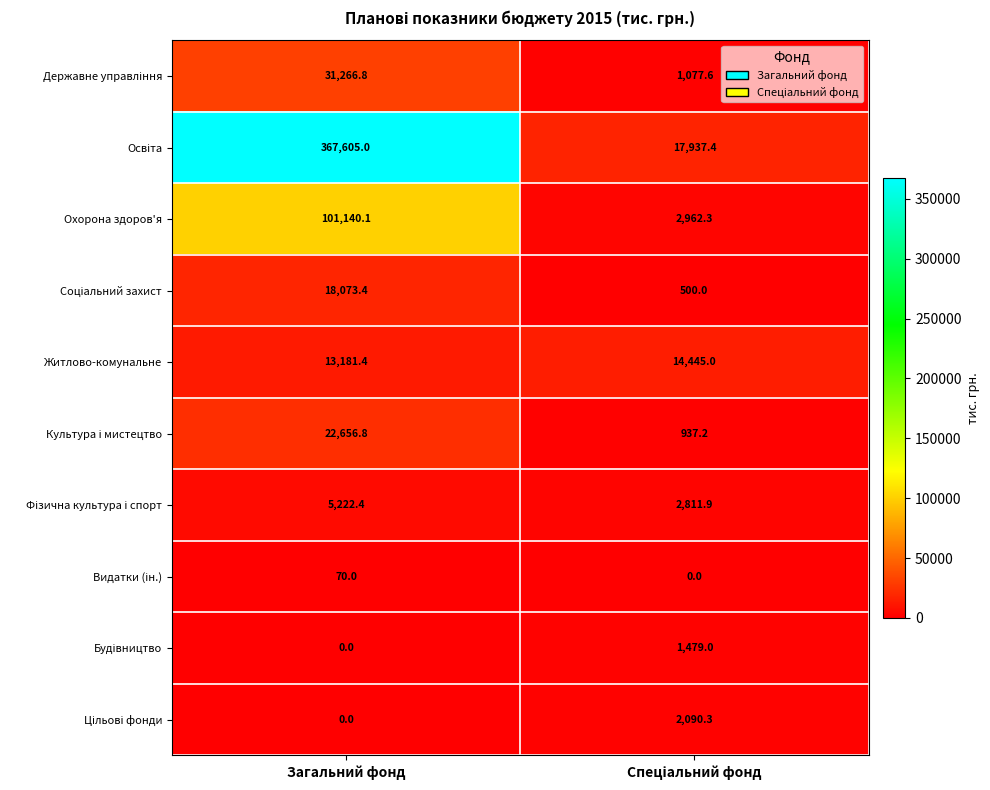

What is the greatest value displayed?

367605.0